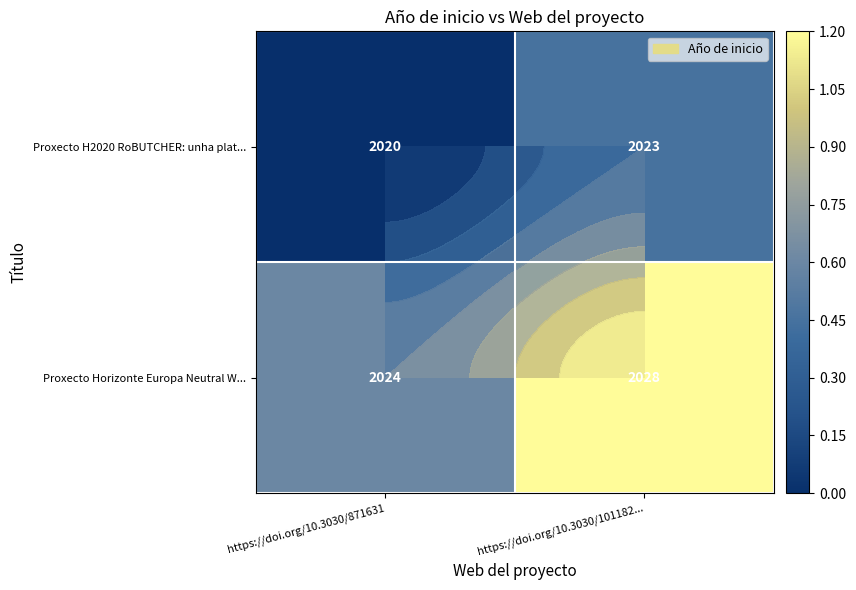

At which category is the sum across all series the highest?

https://doi.org/10.3030/101182...